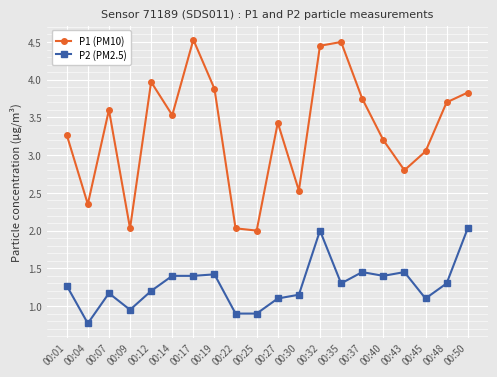

How many series are shown in this chart?

2